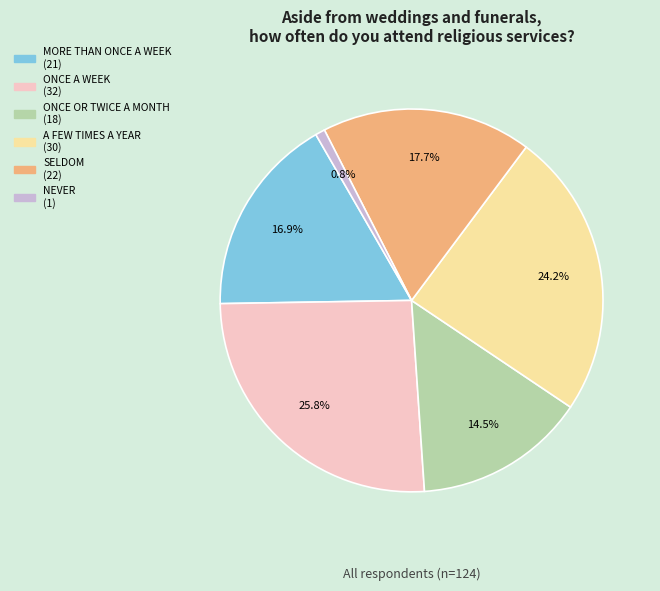

Which has a higher value, ONCE OR TWICE A MONTH or ONCE A WEEK?

ONCE A WEEK